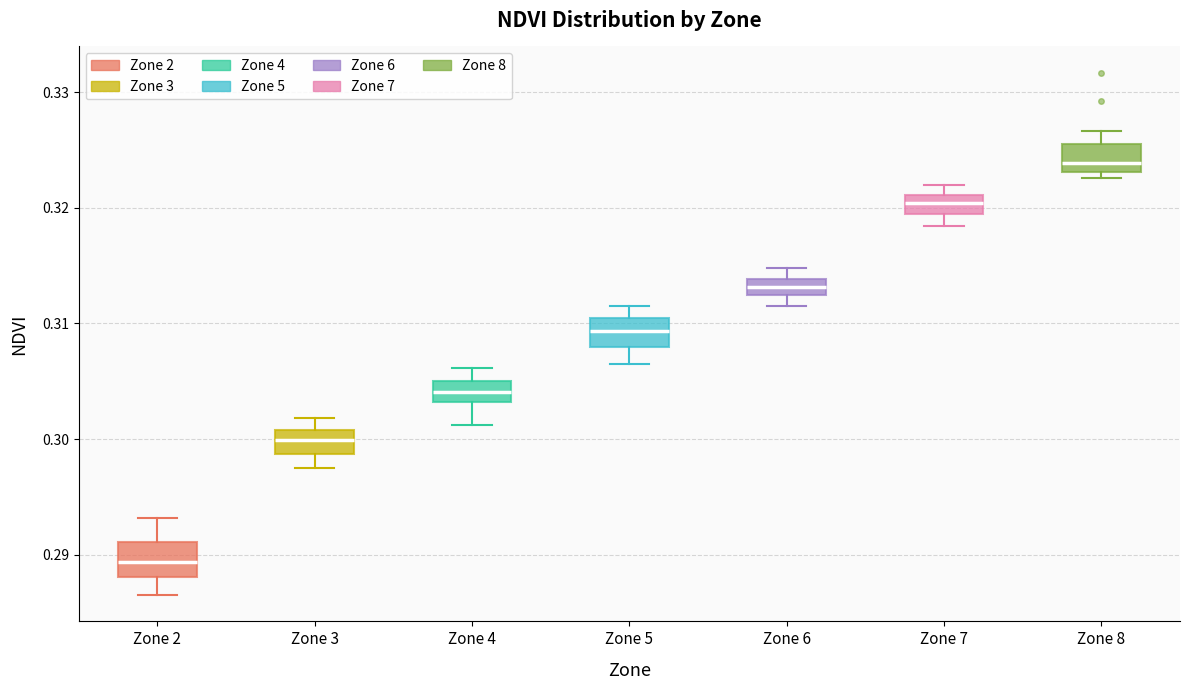

Where does the median line of the box for Zone 6 sit on the y-axis? The values are not printed on the chart, so give them approximately, as read against the axis.

0.313